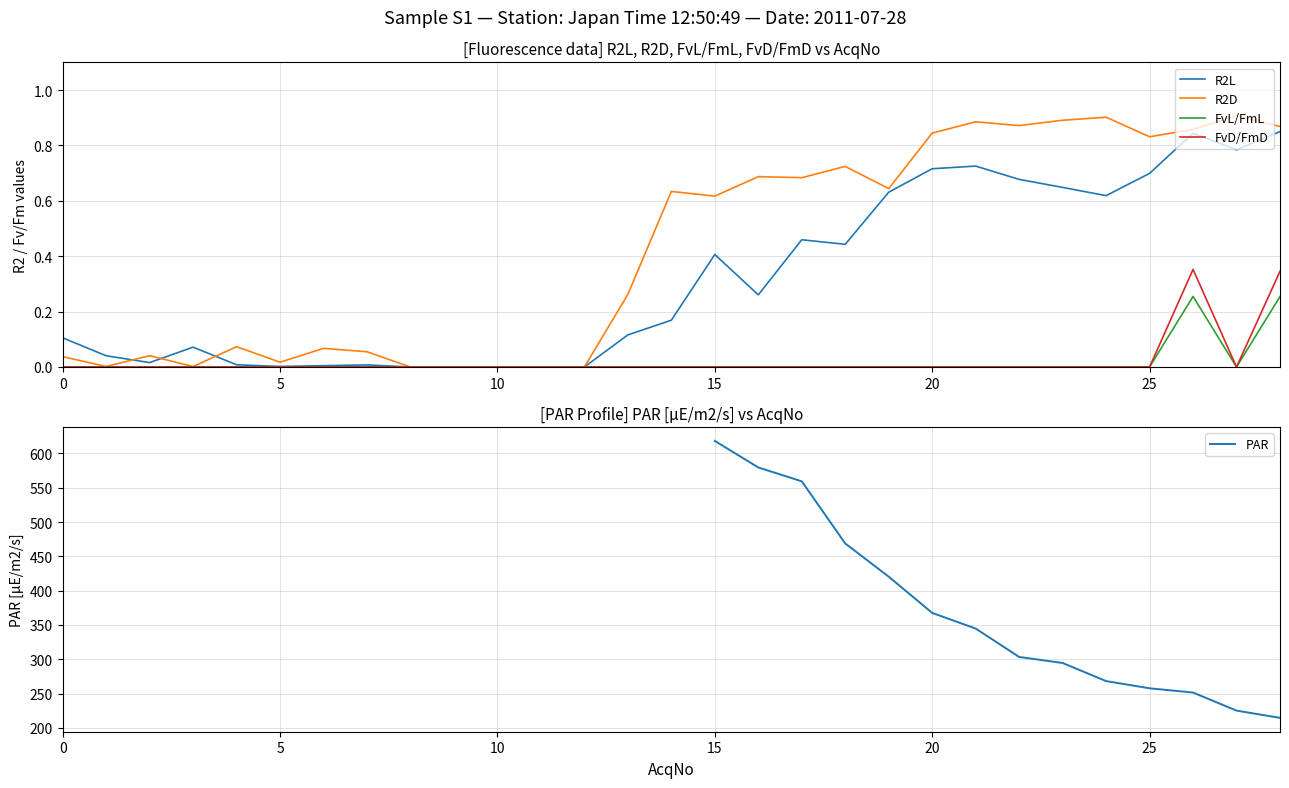

Is it true that FvL/FmL equals 0.0 at 7?

True